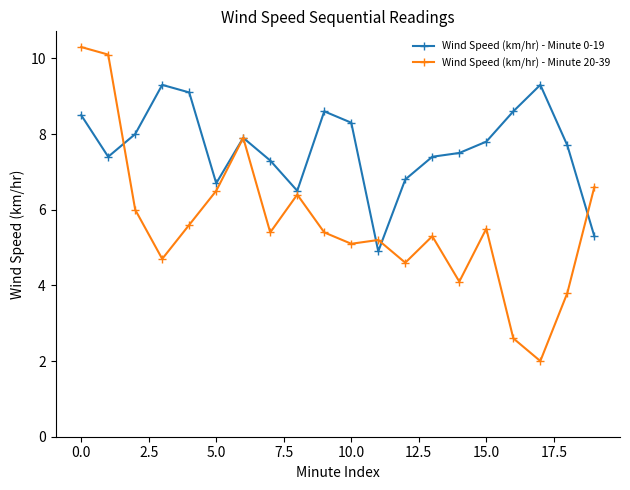

True or false: Wind Speed (km/hr) - Minute 20-39 has more than 0 interior local peaks.

True